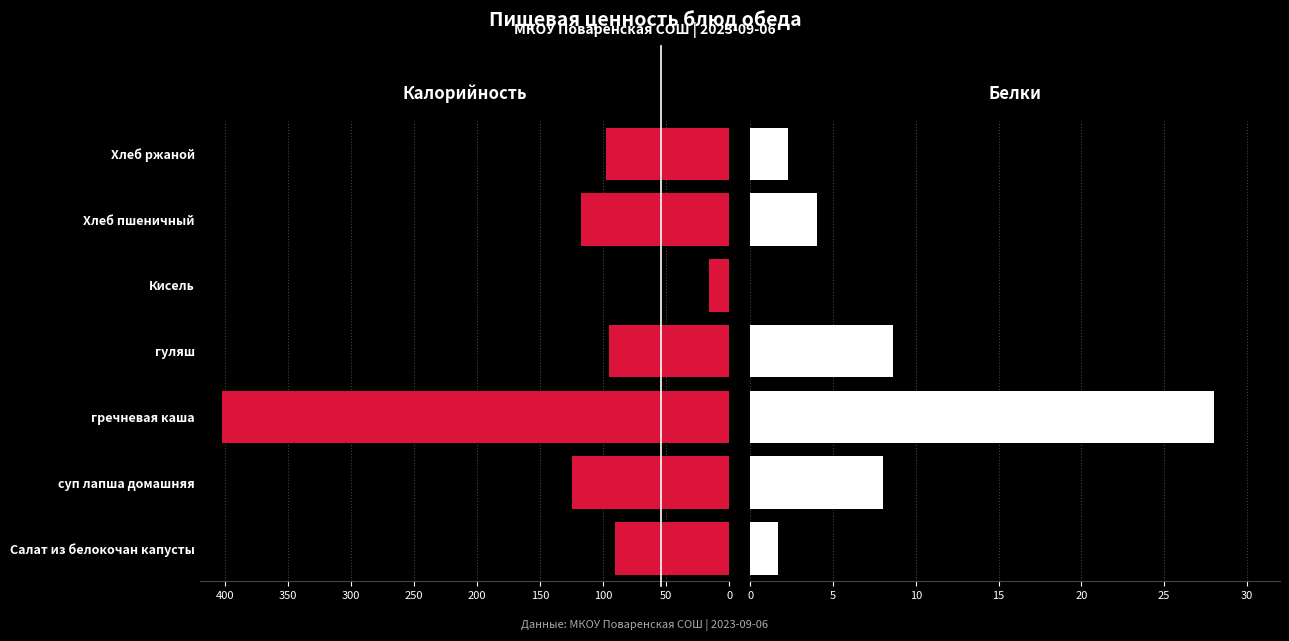

Is the value of Белки at Хлеб ржаной greater than the value of Калорийность at Салат из белокочан капусты?

No